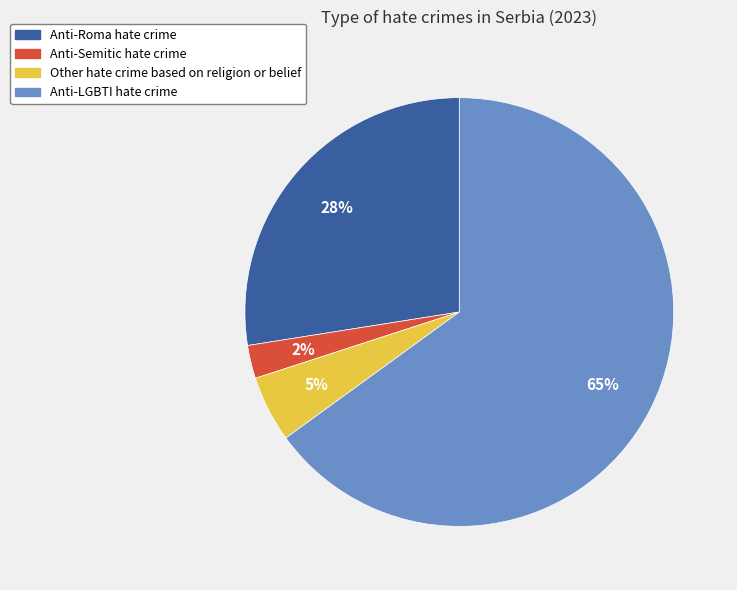

To the nearest percent, what is the average slice percentage?

25%